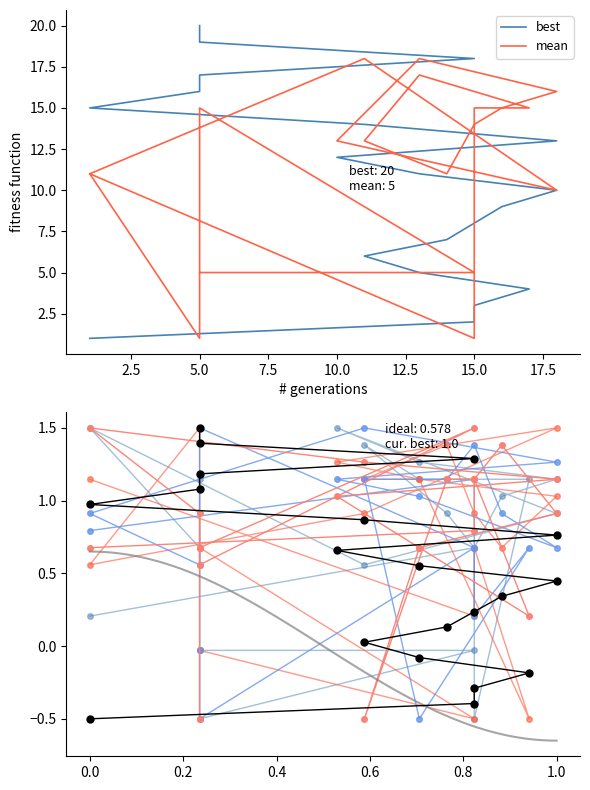

What is the label of the 15th point from the left?

1